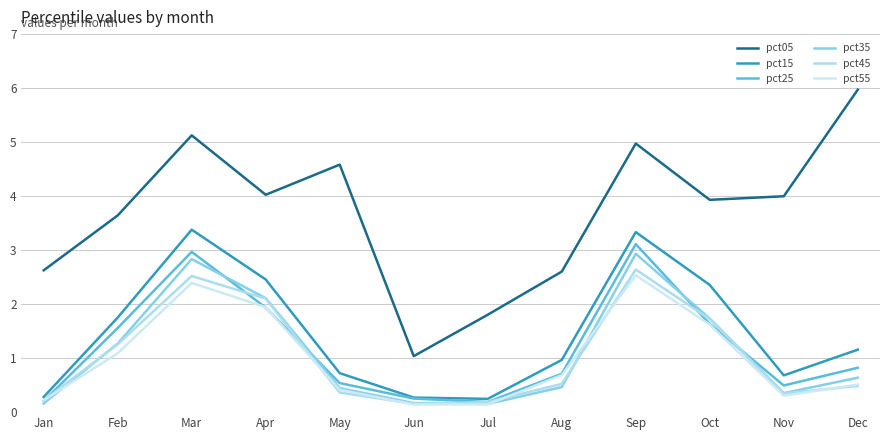

After their last crossing, which series has the higher values: pct45 or pct25?

pct25